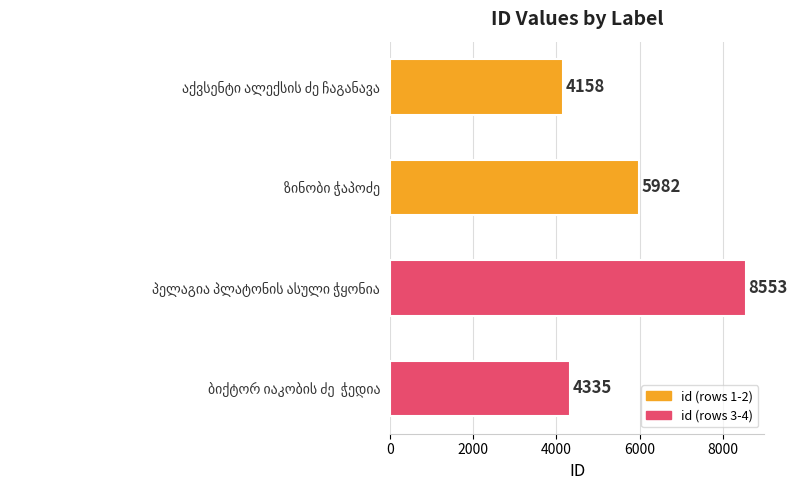

What is the value of the 4th bar from the top?

4335